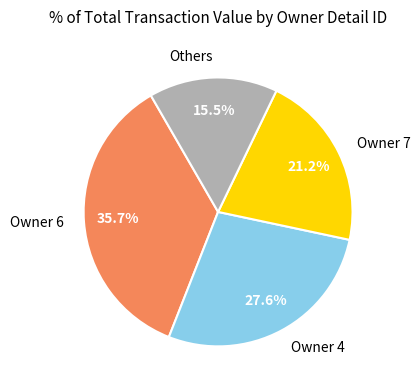

Combined, what portion of the pie is Owner 7 and Owner 4?

48.8%